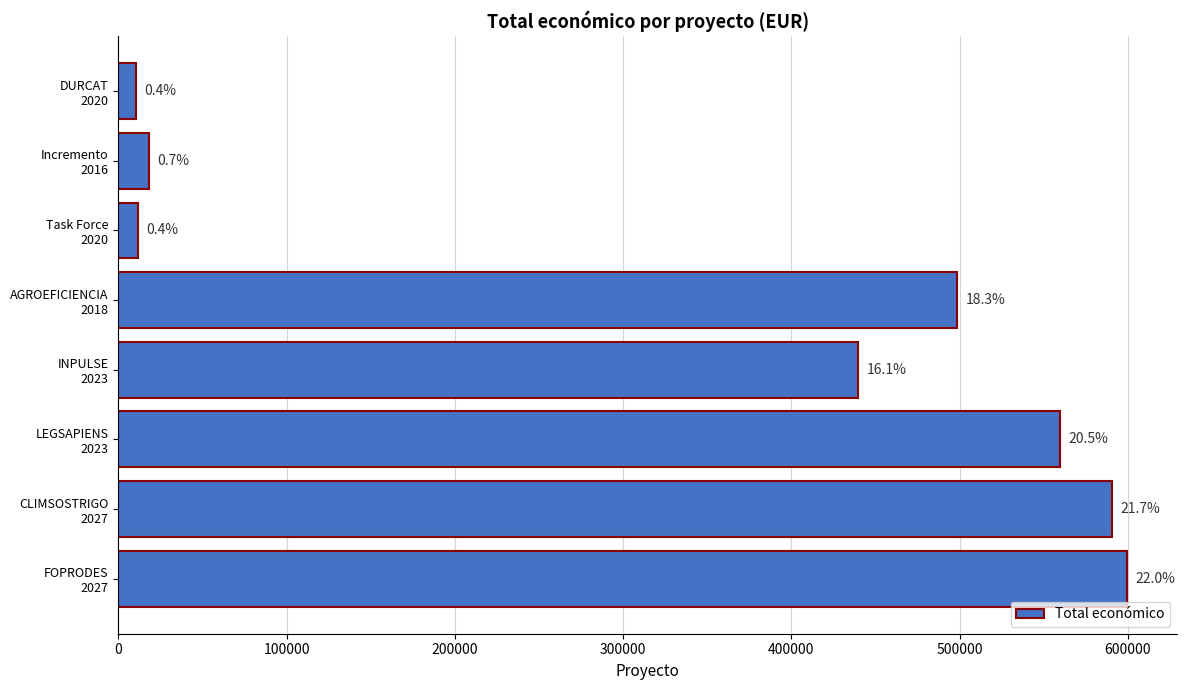

What is the maximum value shown in the chart?

599211